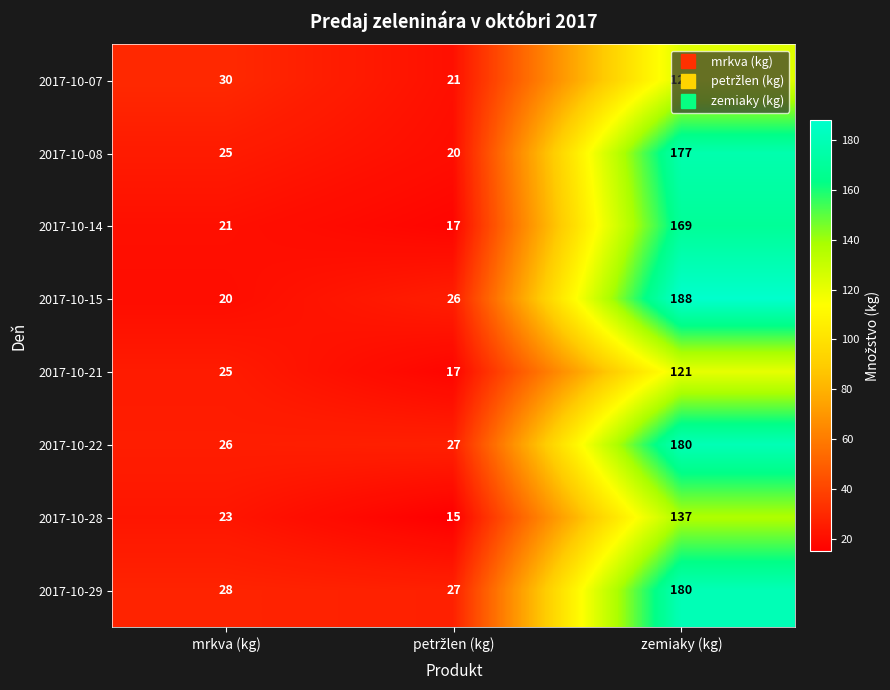

Which series has the largest total across all categories?

2017-10-29